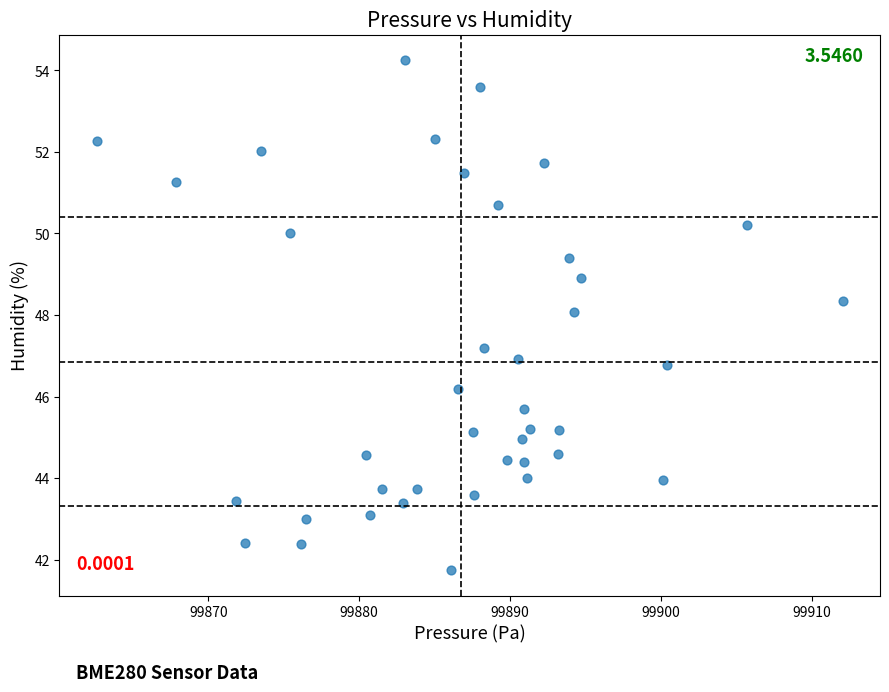

What is the range of X values (max minus min)?

49.4